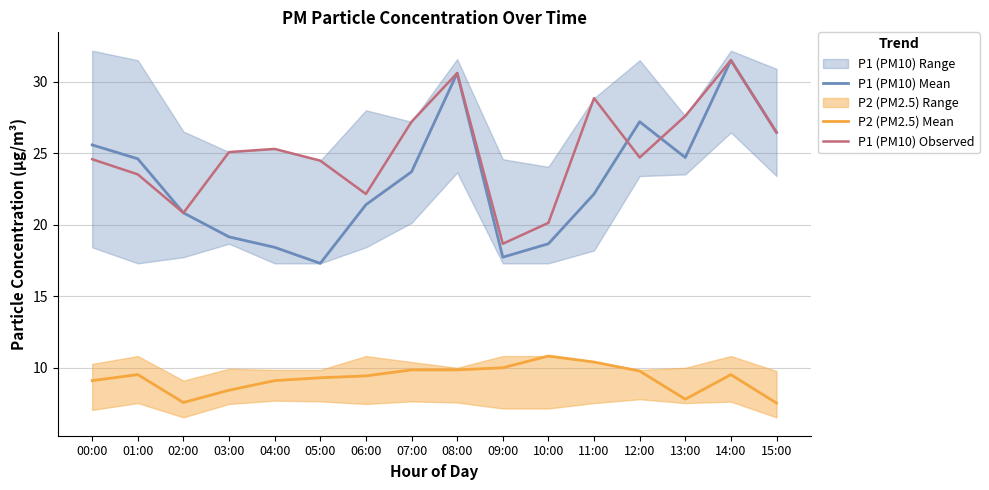

True or false: P1 (PM10) Observed and P2 (PM2.5) Mean intersect in this chart.

False